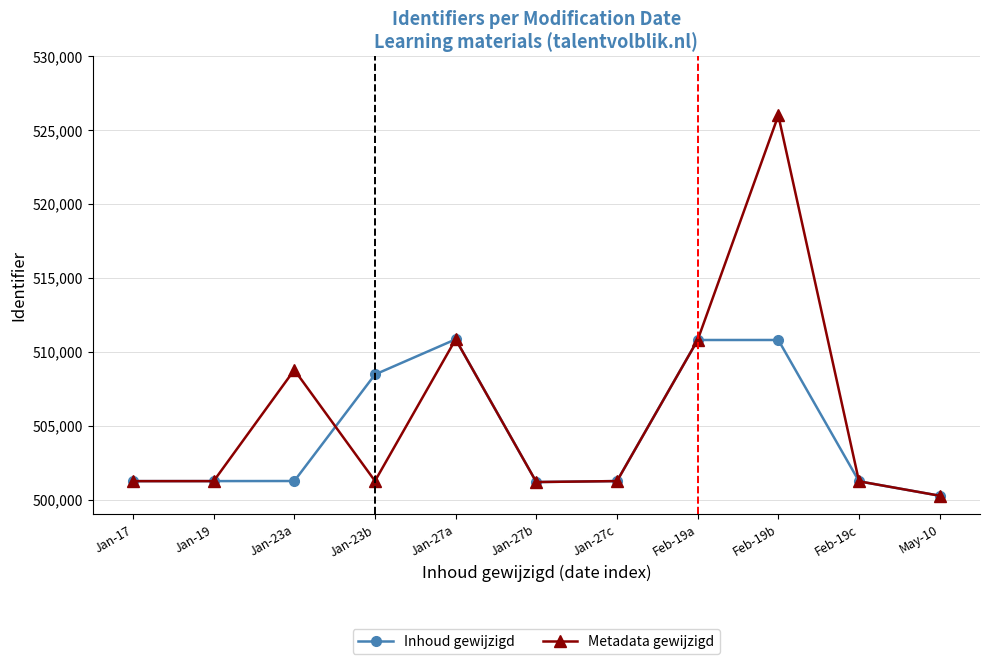

What is the average value of the Inhoud gewijzigd series?

504422